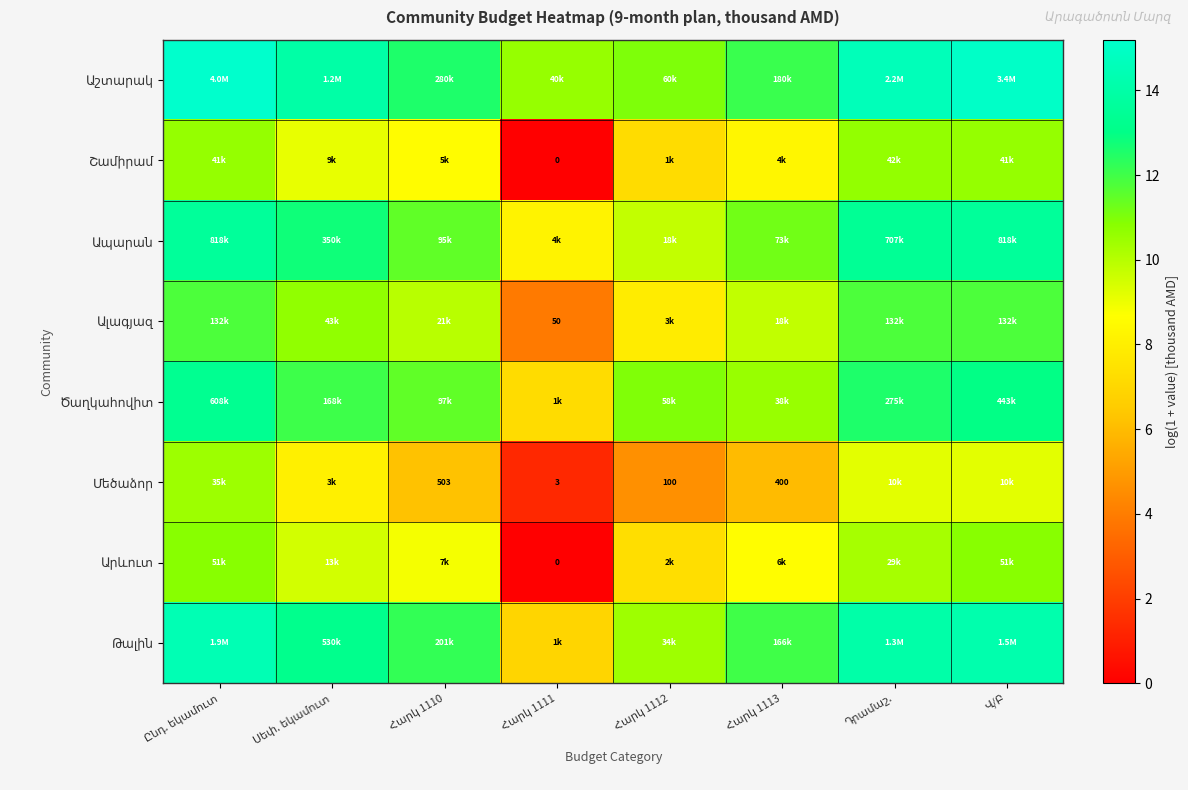

How many categories are shown in the chart?

8